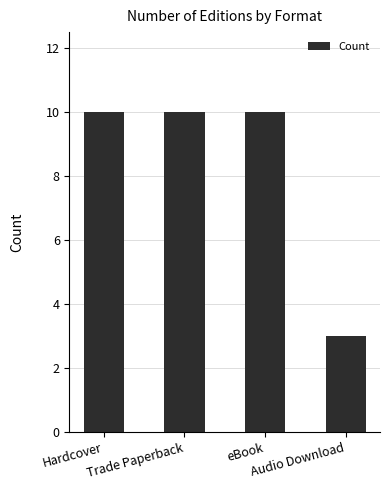

Which category has the lowest value across all series?

Audio Download